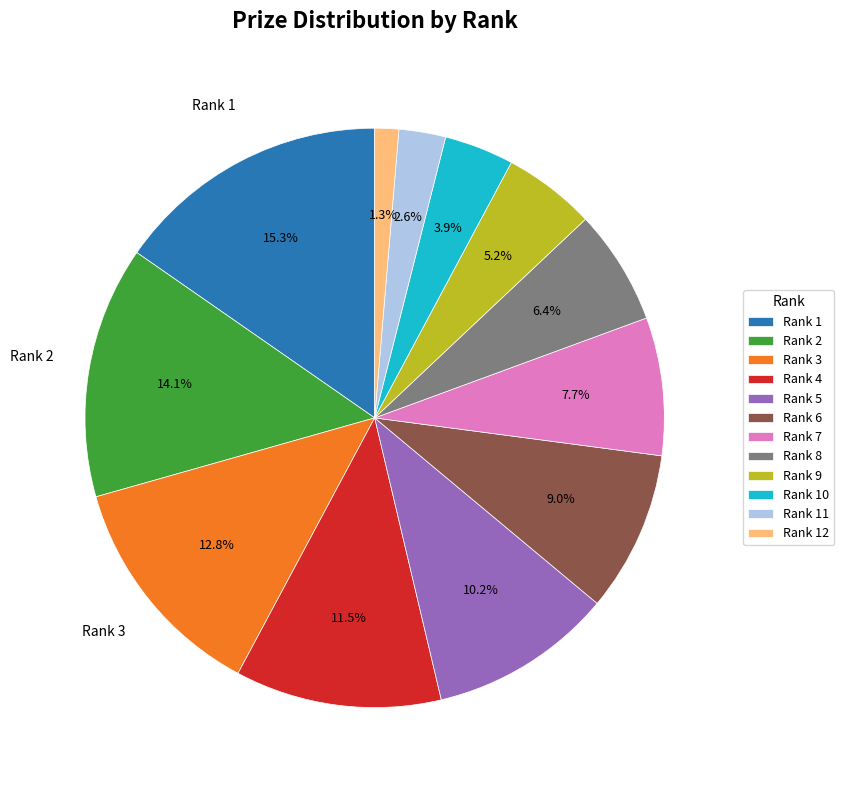

Between Rank 12 and Rank 5, which is larger?

Rank 5